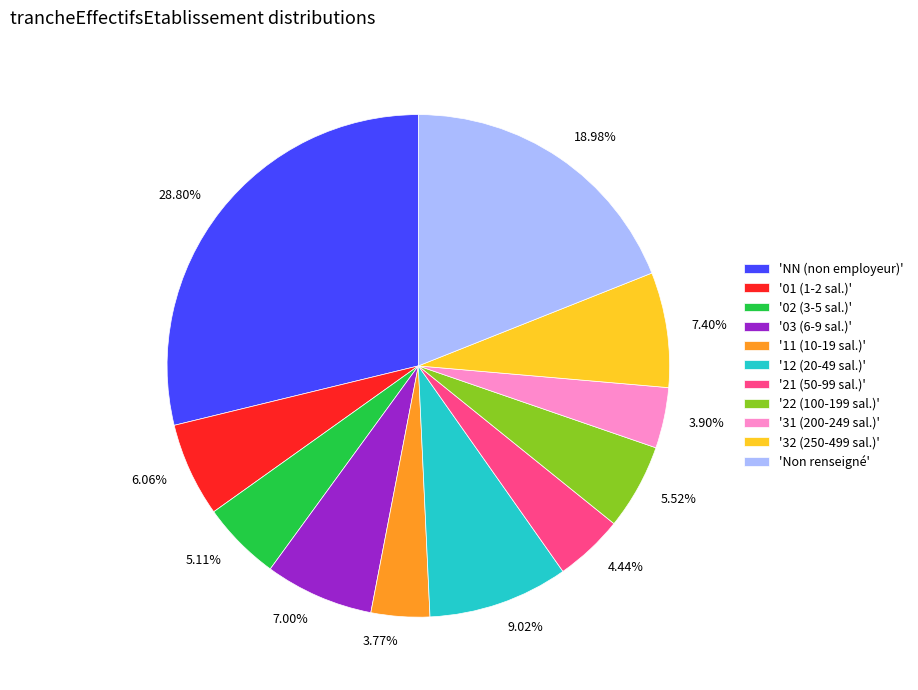

Does any single category account for the majority?

No